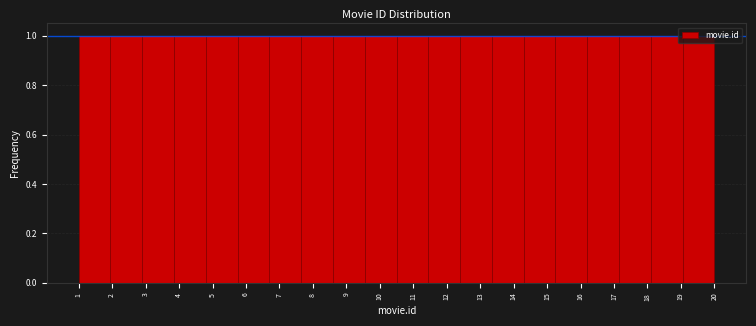

How tall is the bar that spans 6.70 to 7.65 on the x-axis? Neither the bar edges nor the heights are printed on the chart, so give them approximately, as read against the axes.

1